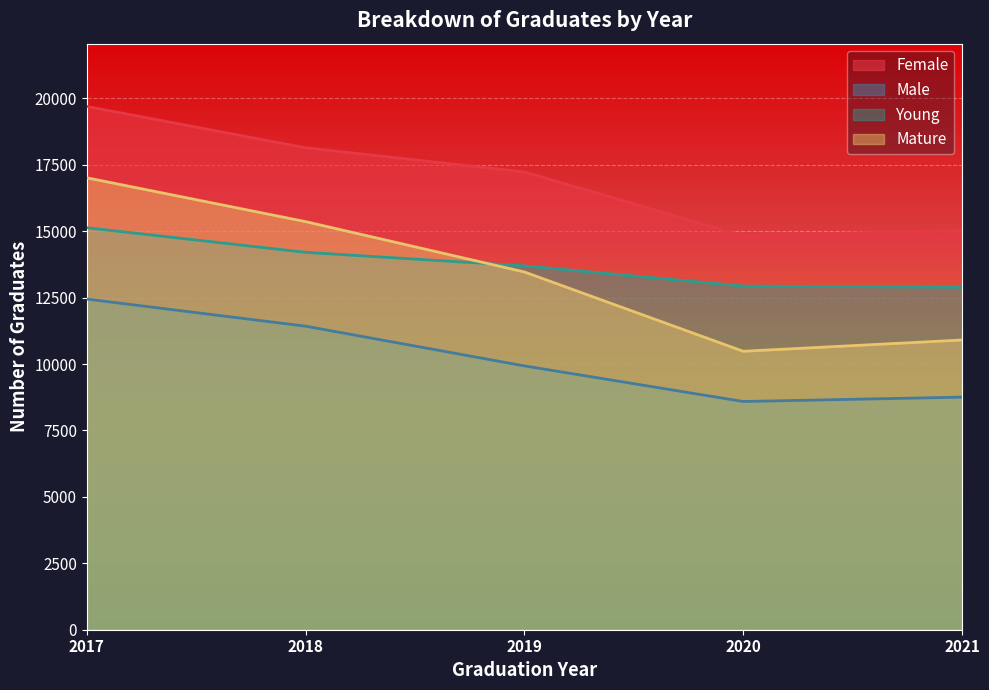

What is the maximum value for Male?

12445